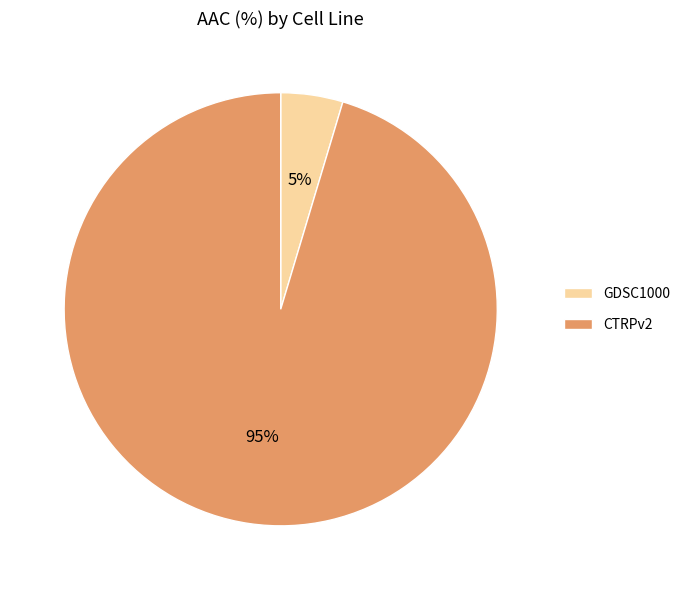

To the nearest percent, what is the combined percentage of CTRPv2 and GDSC1000?

100%